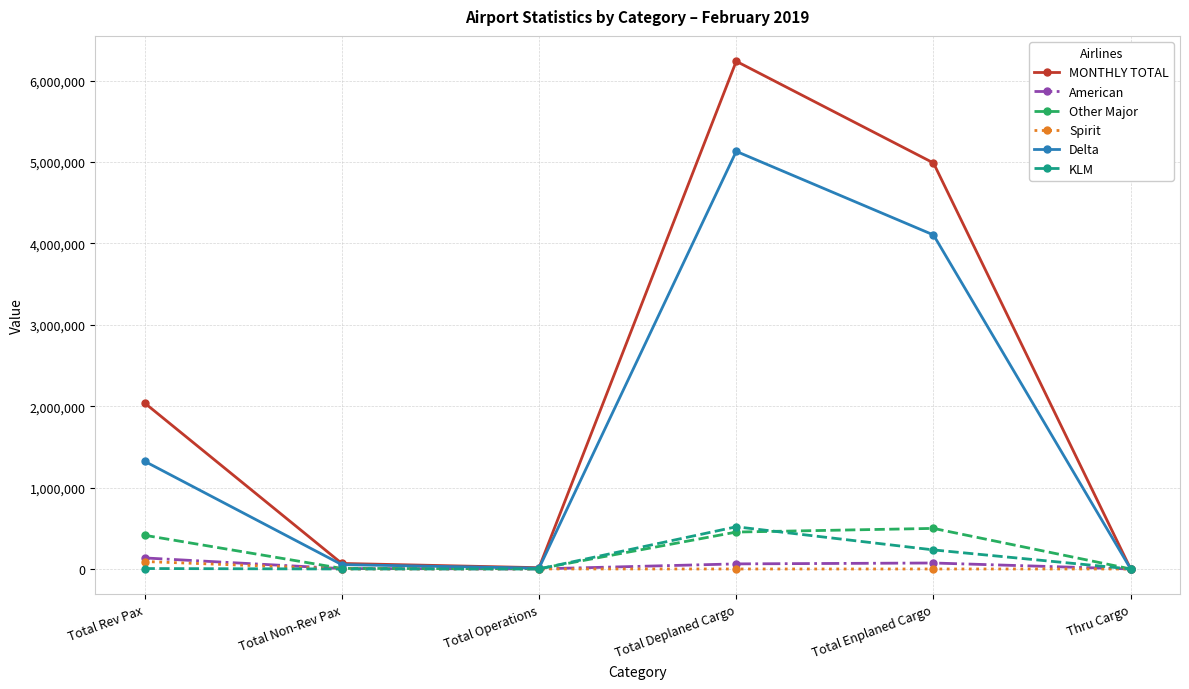

At which category is the sum across all series the highest?

Total Deplaned Cargo